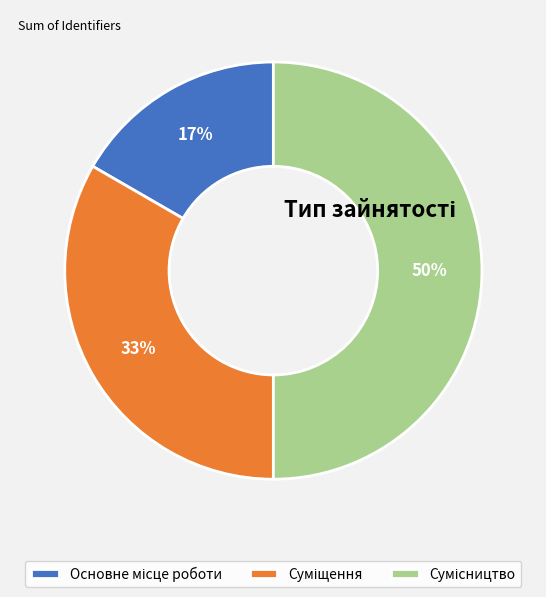

To the nearest percent, what is the average slice percentage?

33%